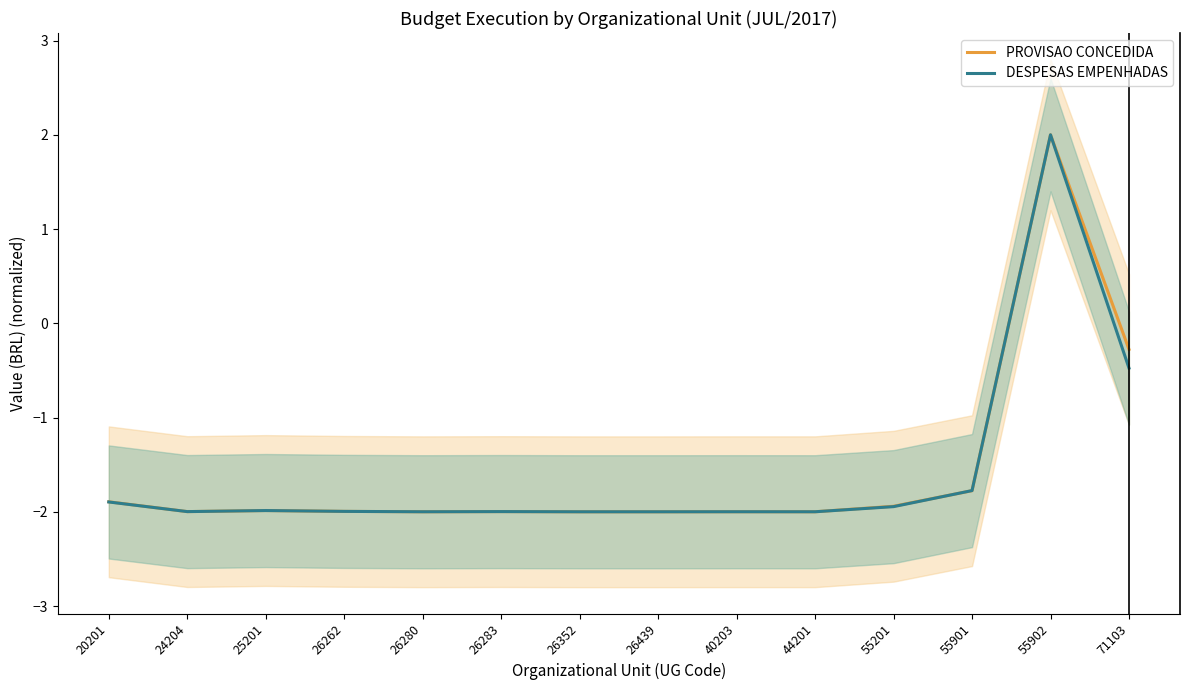

What is the value of the DESPESAS EMPENHADAS point at the 2nd from the left?

-2.0